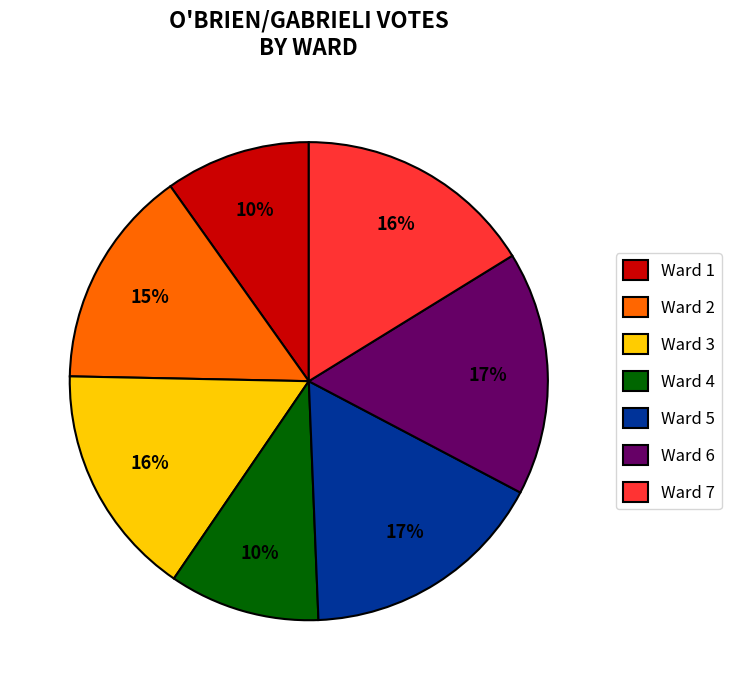

Is there any slice that represents more than half of the pie?

No